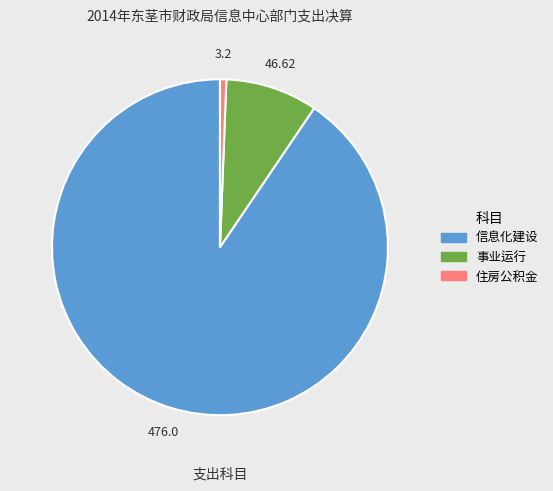

Does any single category account for the majority?

Yes